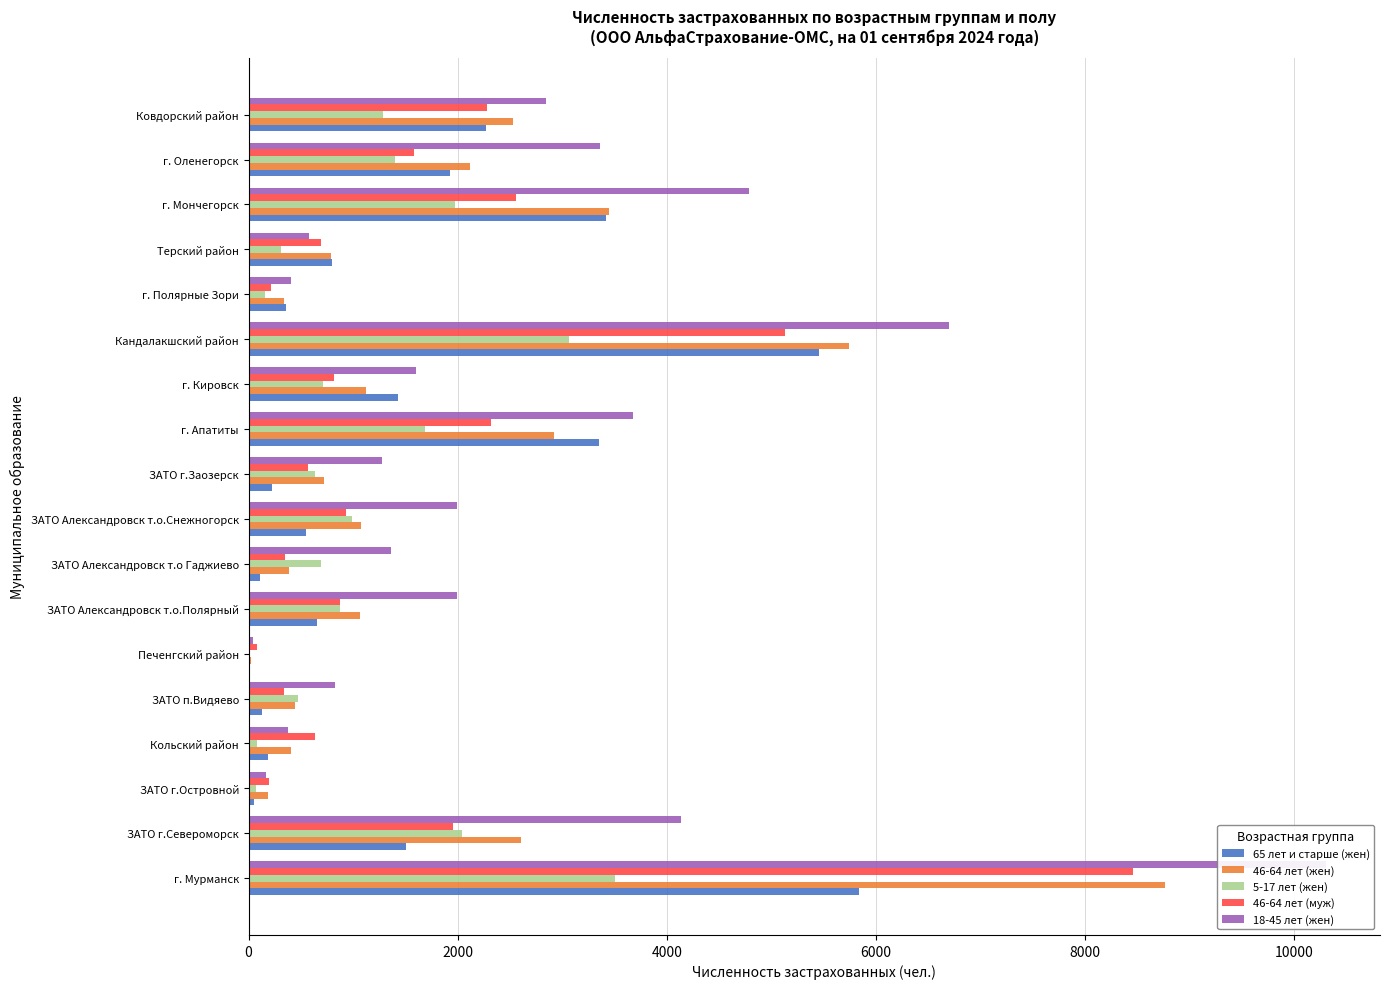

Which series has the largest range (max minus min)?

18-45 лет (жен)